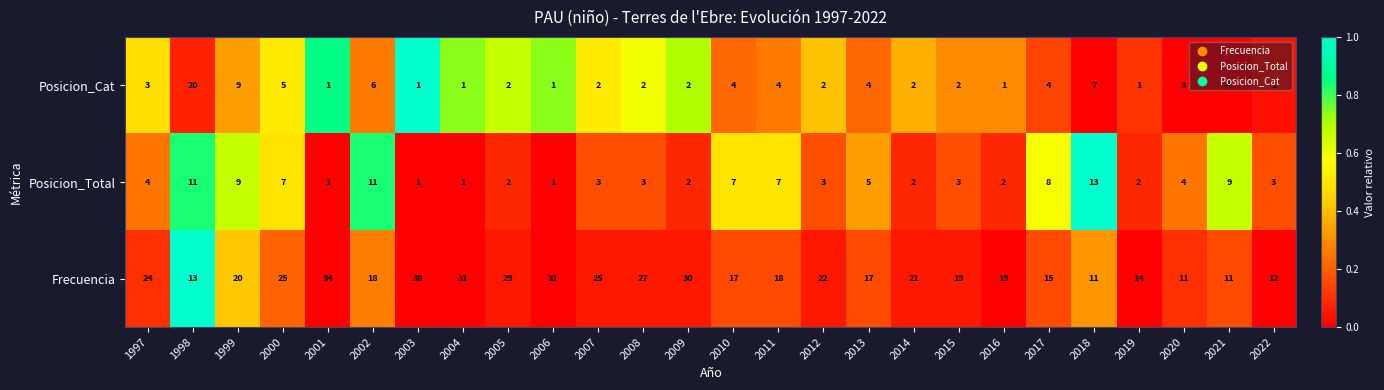

Where is Posicion_Cat nearest to the value 10?

1999